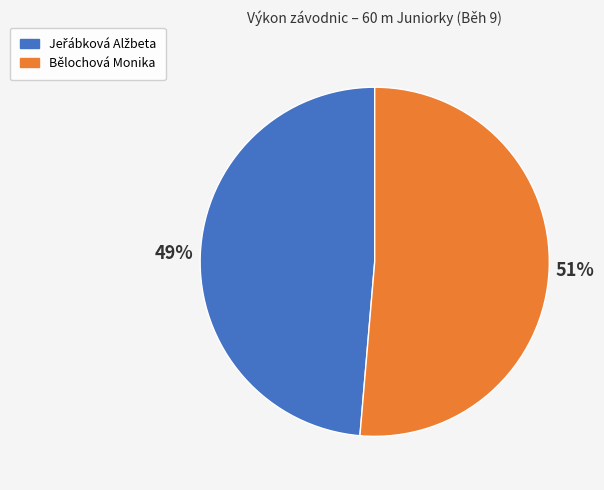

Which category has the biggest portion of the pie?

Bělochová Monika